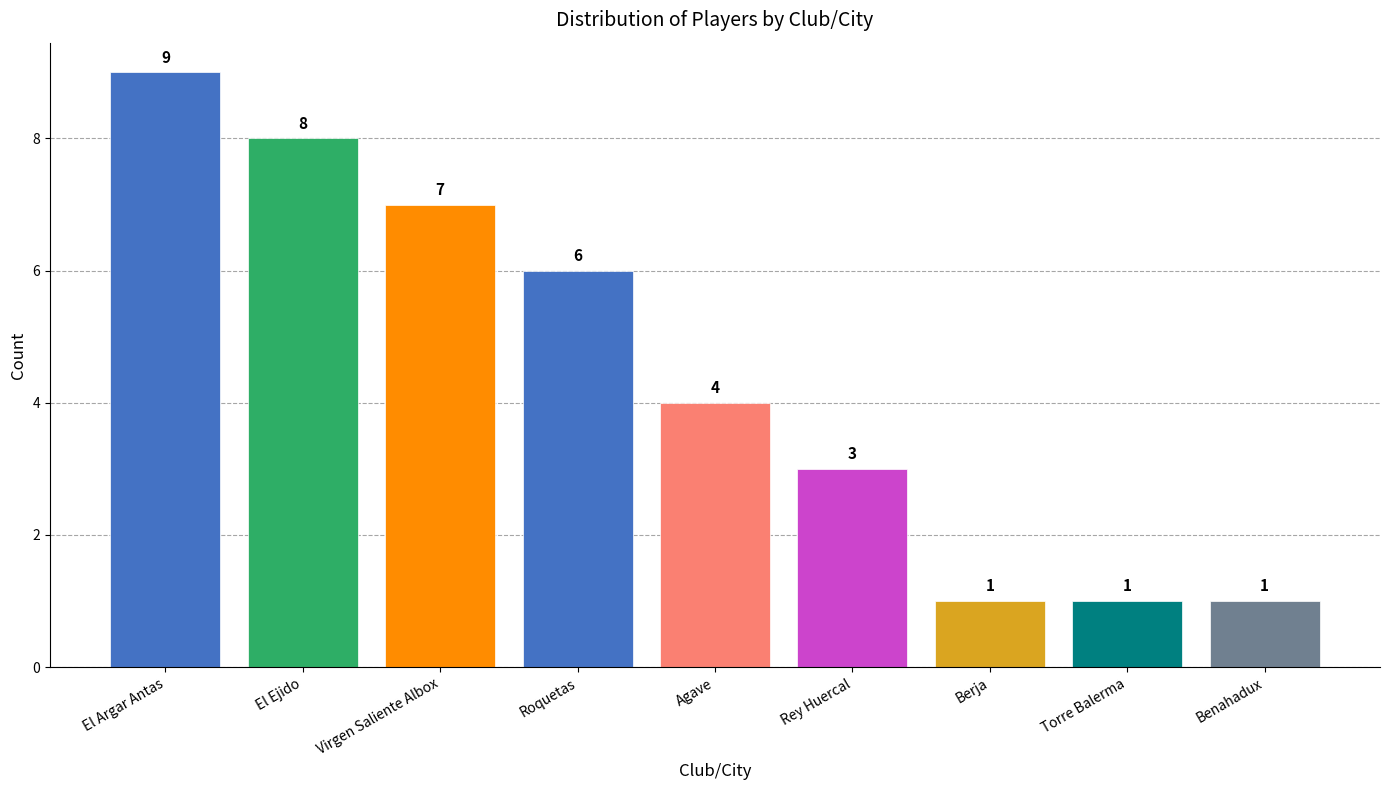

How many data points are less than 4?

4